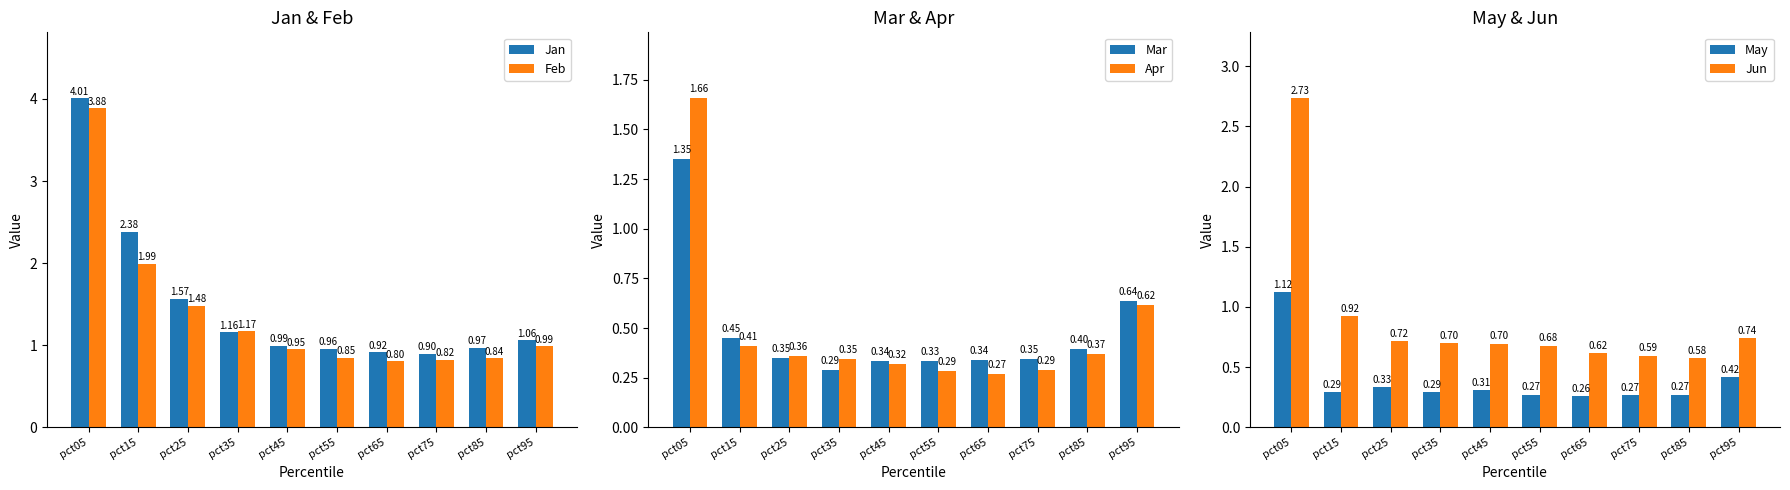

True or false: Feb has a value of 1.4 at pct85.

False